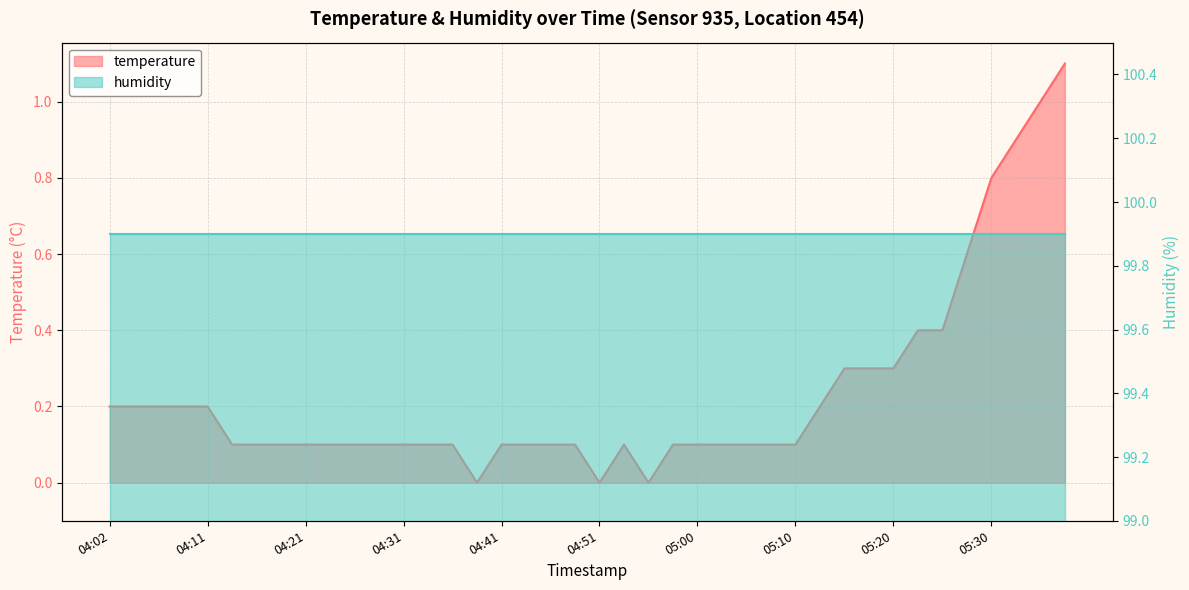

True or false: the data shows 0.2 at 04:02.

True